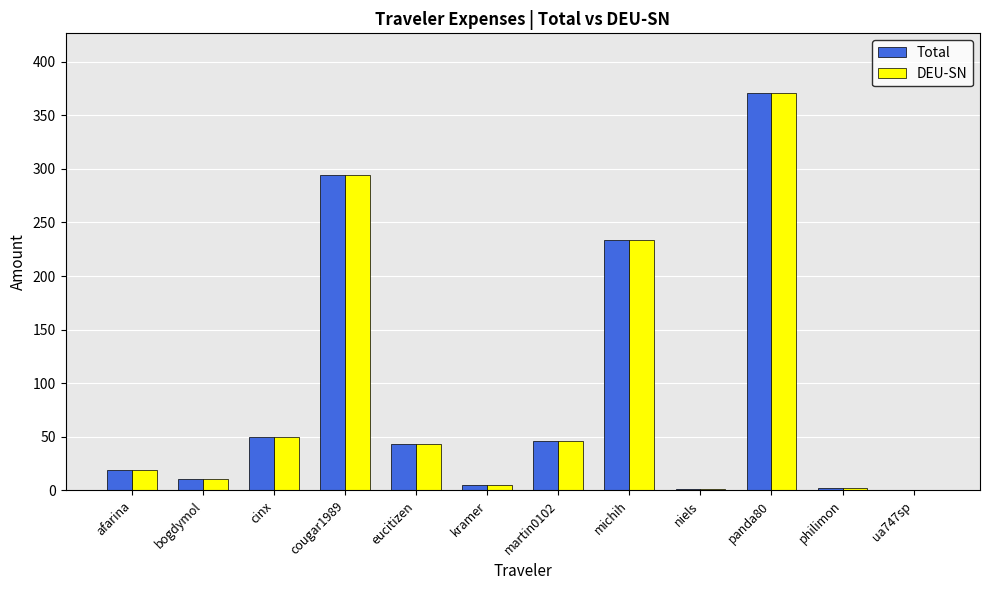

At which category is the sum across all series the highest?

panda80